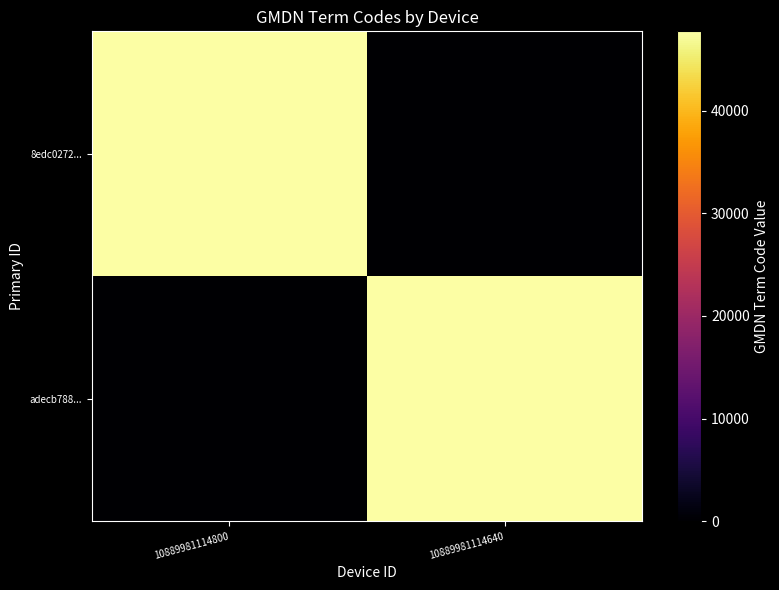

At 10889981114640, list the series in order from smallest to largest.

8edc0272..., adecb788...